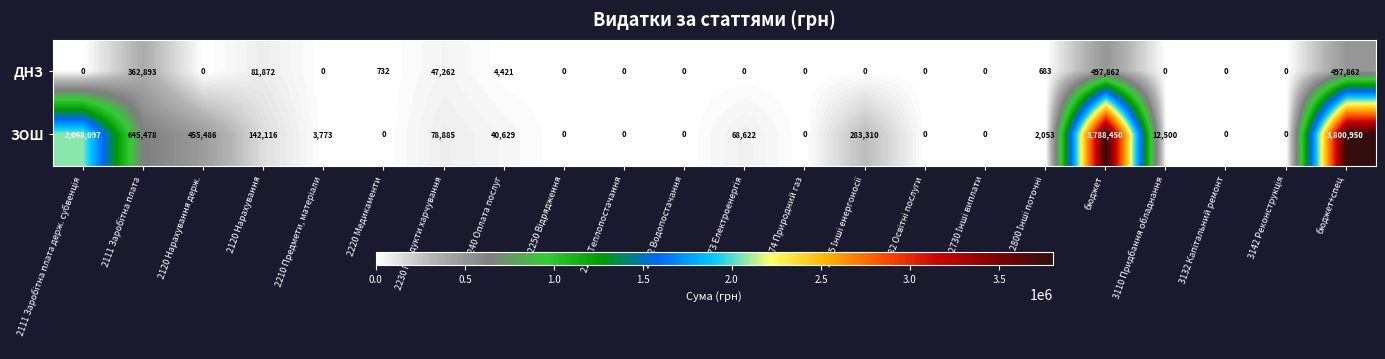

How many positive values does the ЗОШ series have?

13